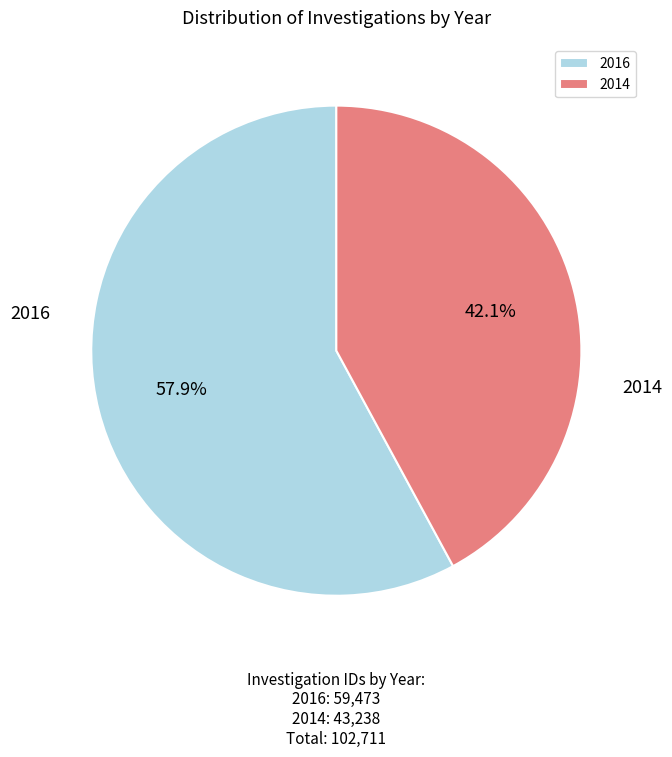

Which slice represents more than half of the pie?

2016